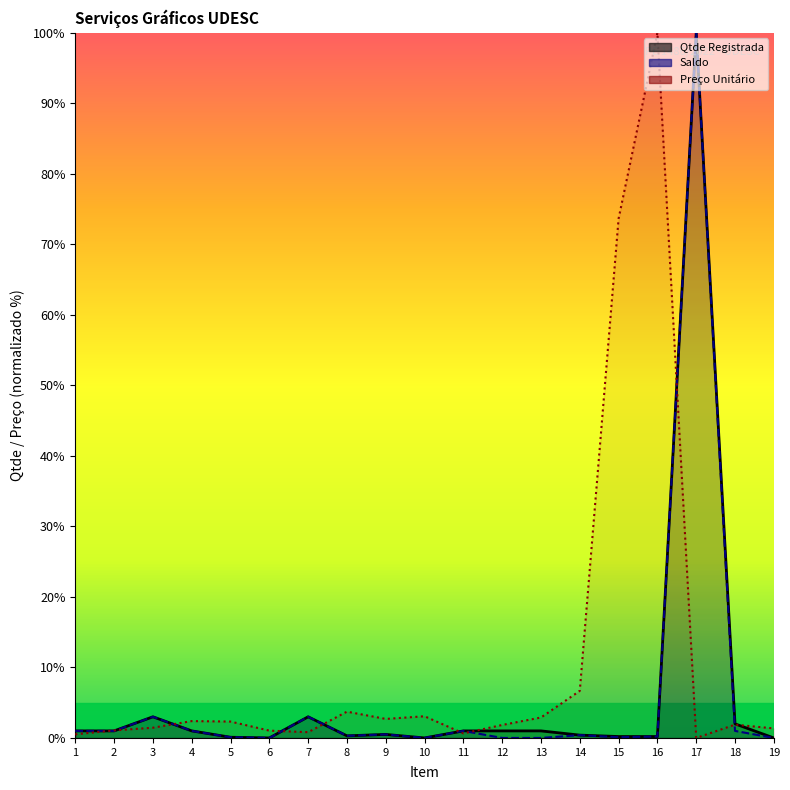

What is the value of the Saldo point at the 18th from the left?

1.0